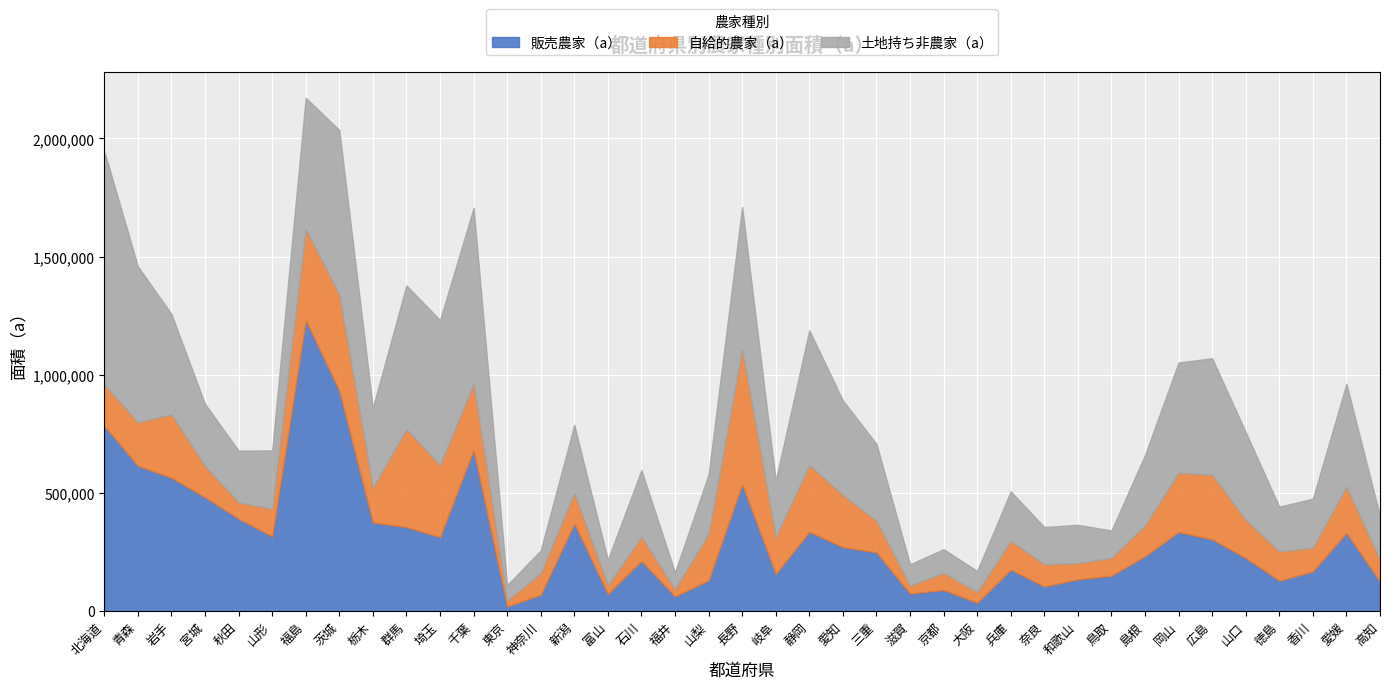

True or false: 土地持ち非農家（a） and 自給的農家（a） cross at least once.

False